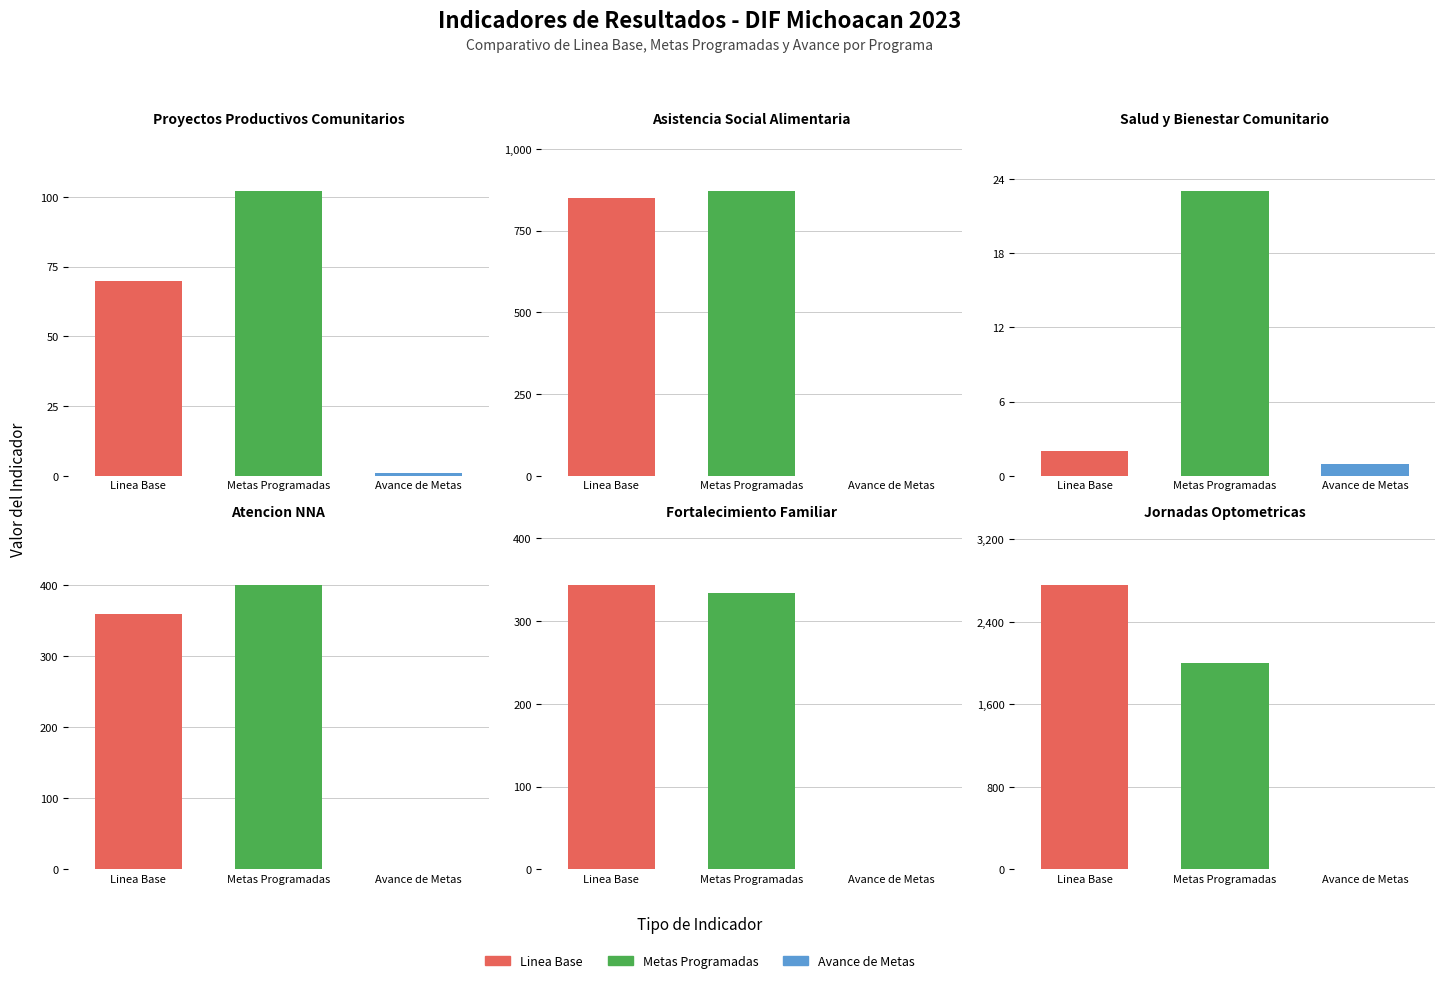

How many bars are there in total?

18